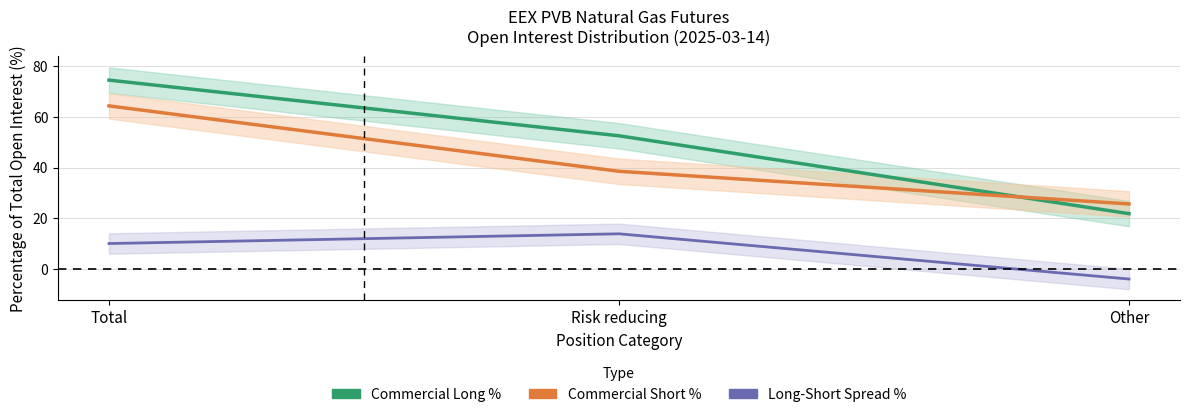

How many lines are shown in the chart?

3